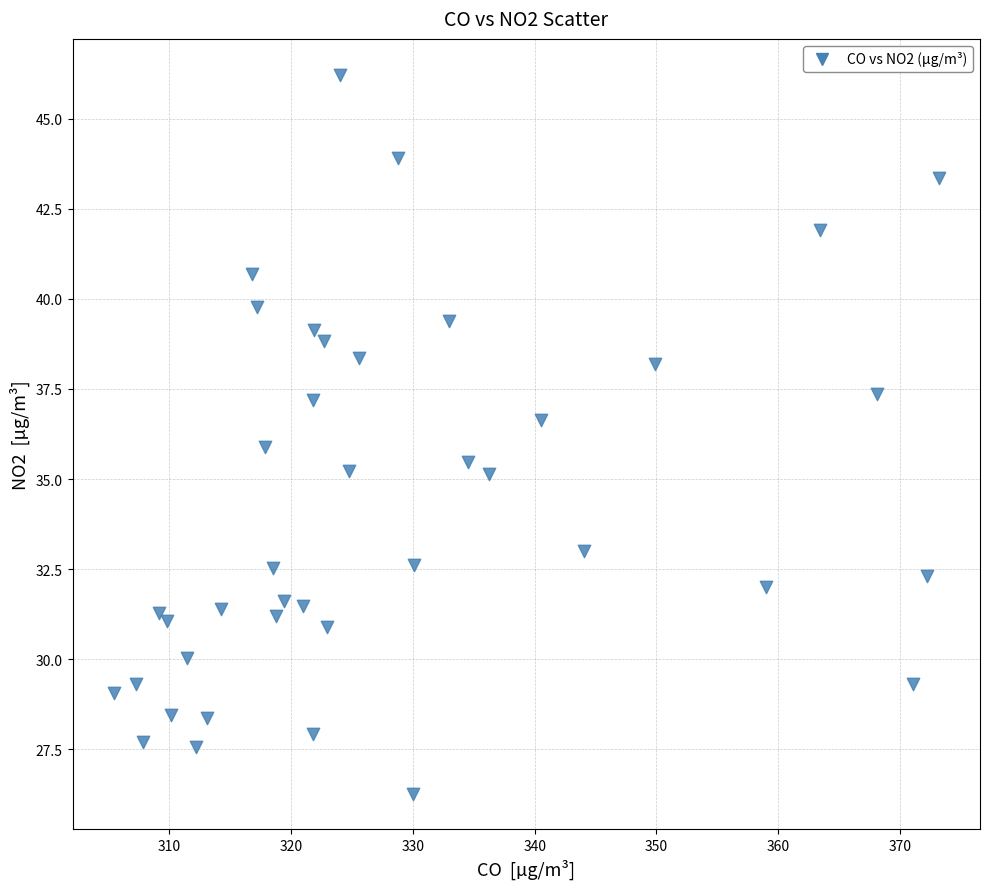

What is the range of X values (max minus min)?

67.7